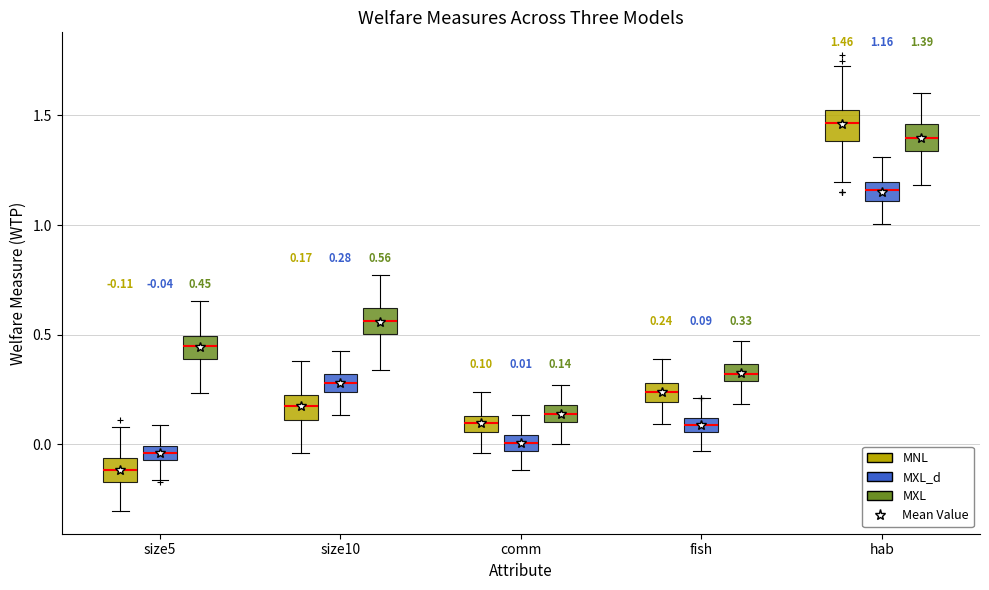

Which box has the highest median line?

hab (MNL)